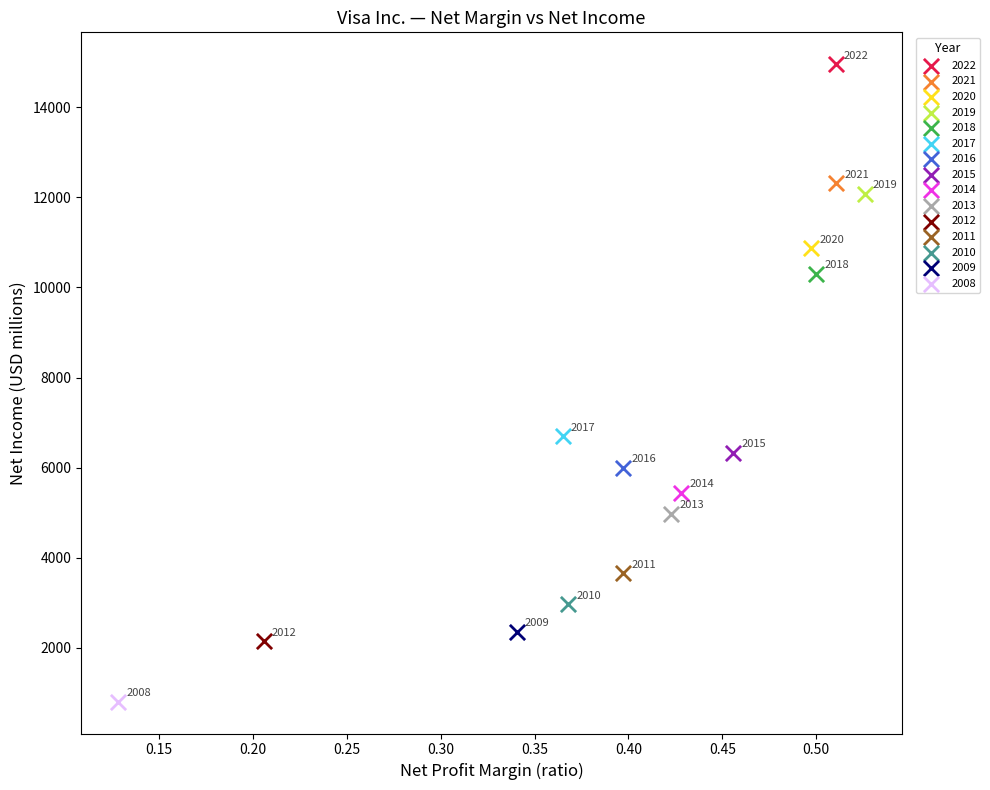

Which series contains the lowest Y value?

2008